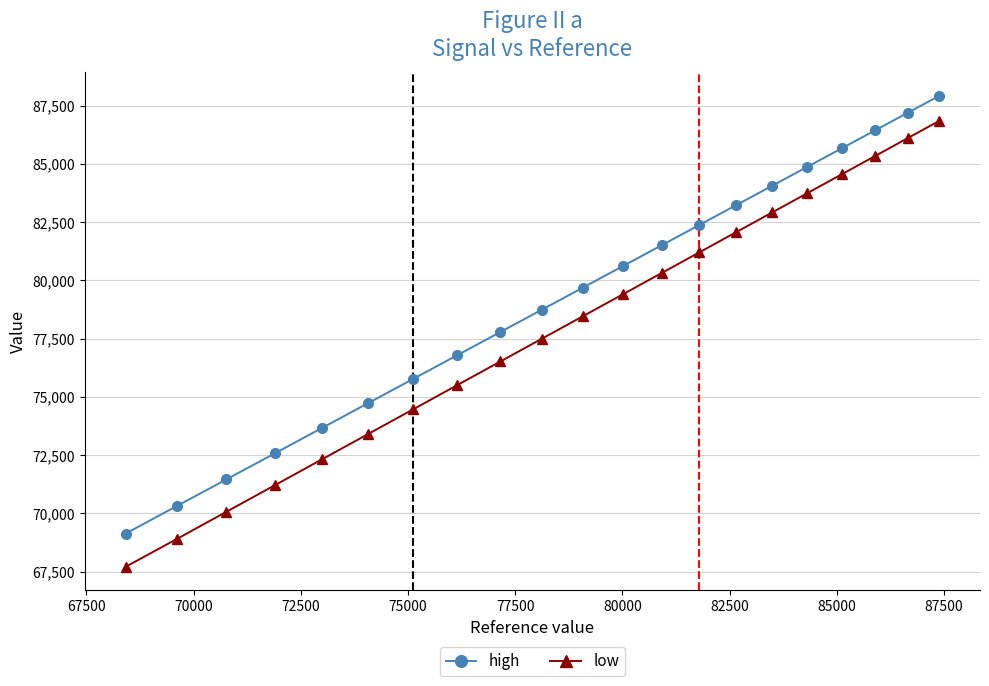

What are all the series names shown in the legend?

high, low